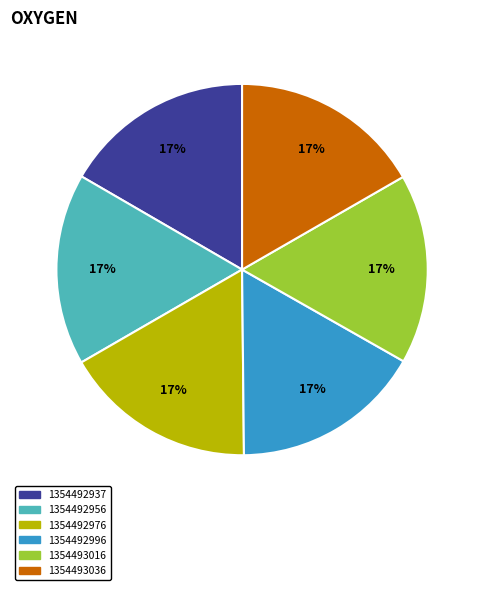

Does 1354492976 account for over 50% of the chart?

No